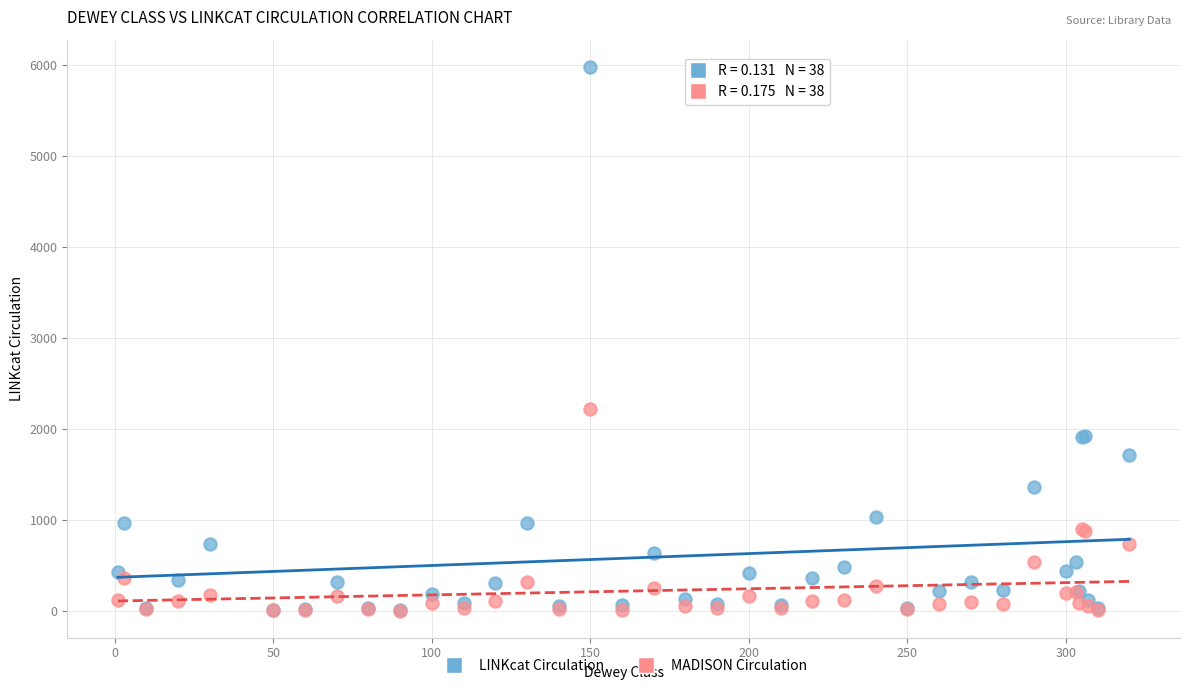

Across all series, what Y value is closest to 2991?

2219